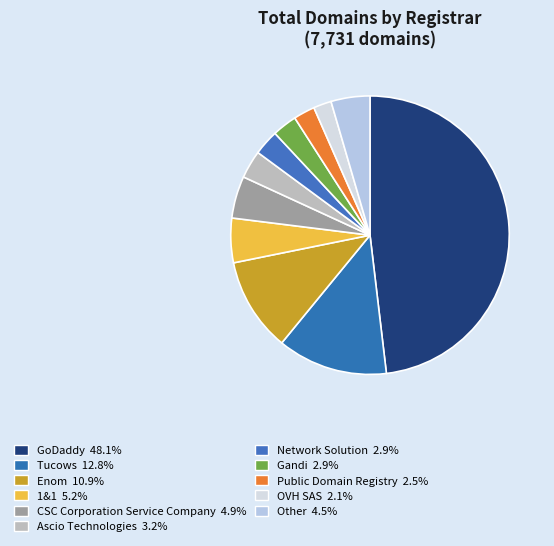

How many segments does this pie chart have?

11